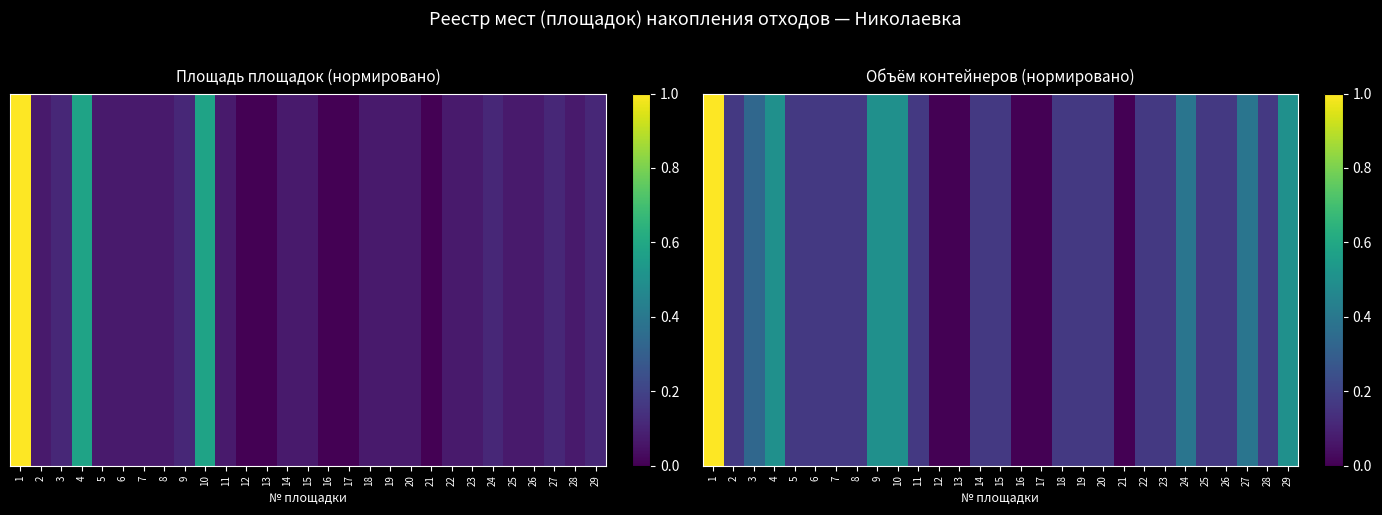

What is the sum of all values?

6.8